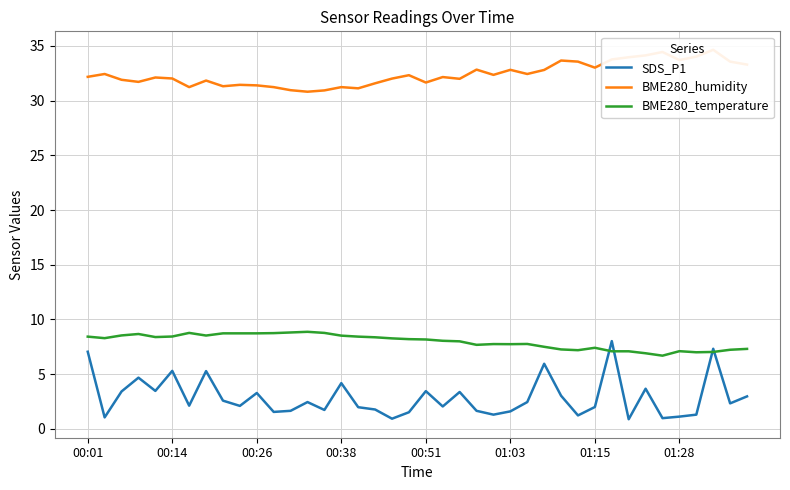

At how many categories does at least one series exceed 34?

4